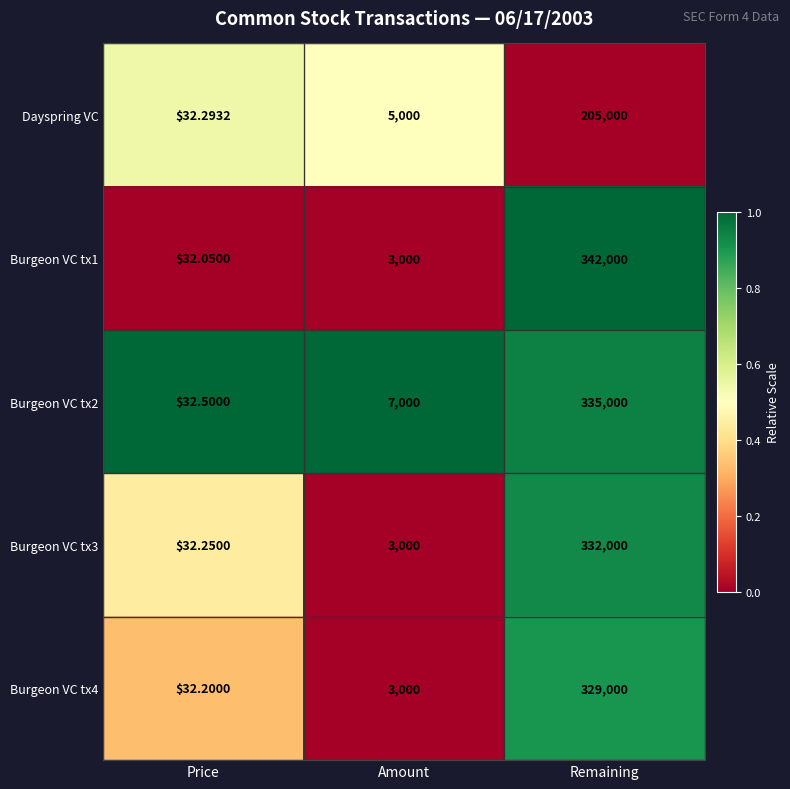

What is the total value across all series at Price?

161.3